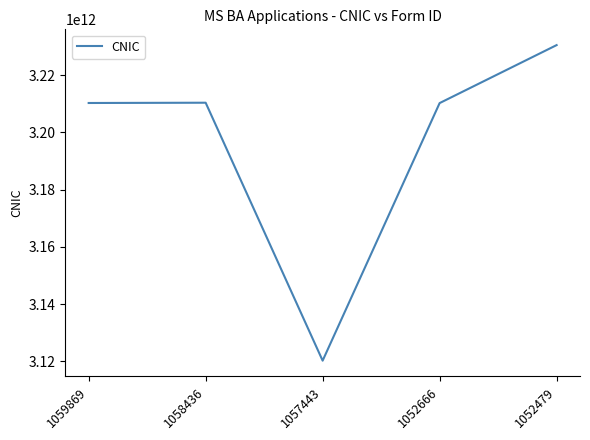

Count the number of data series in this chart.

1